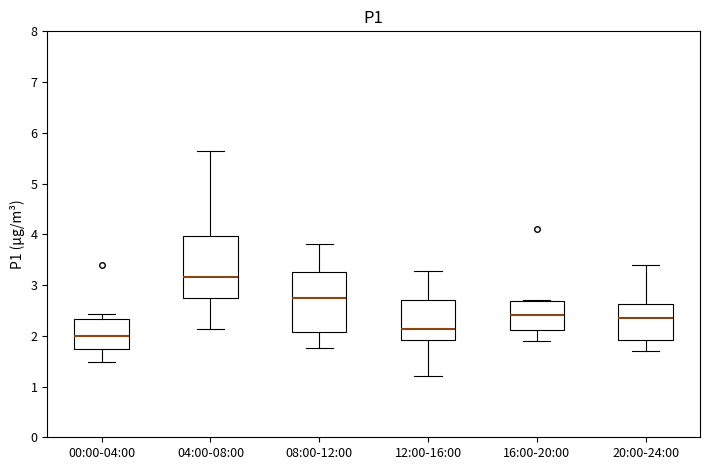

Where is the lower edge of the box for 20:00-24:00 on the y-axis? The values are not printed on the chart, so give them approximately, as read against the axis.

1.9